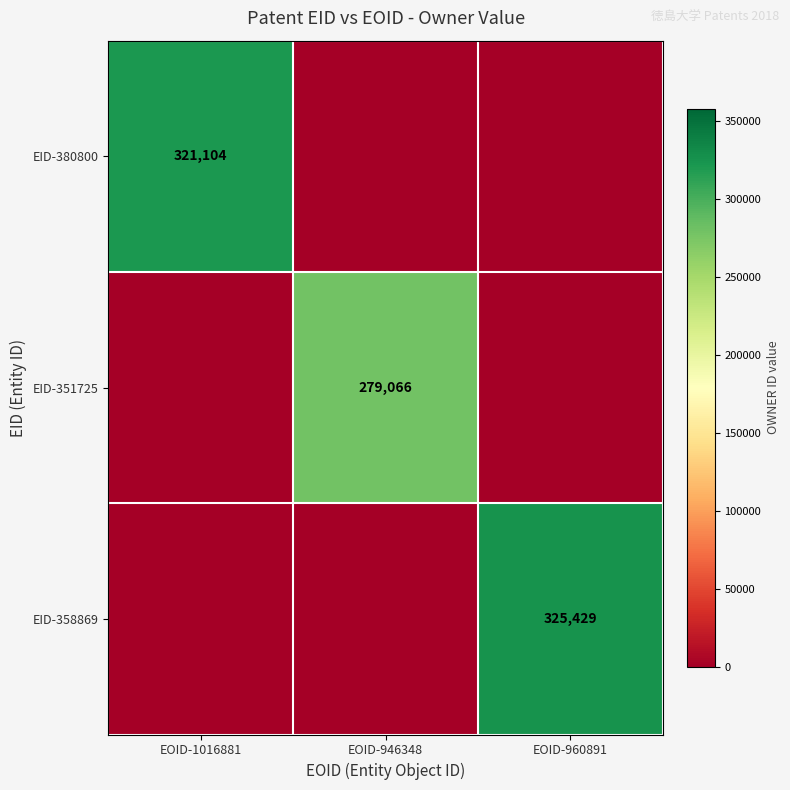

The value of EID-351725 at EOID-946348 is 401261. True or false?

False